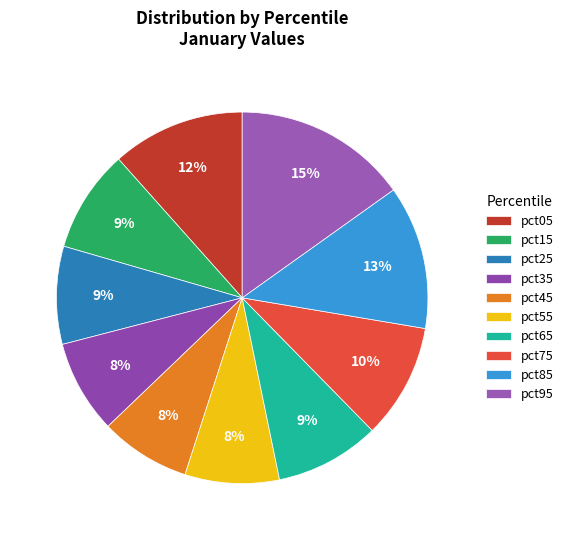

What percentage is the pct25 slice, to the nearest percent?

9%